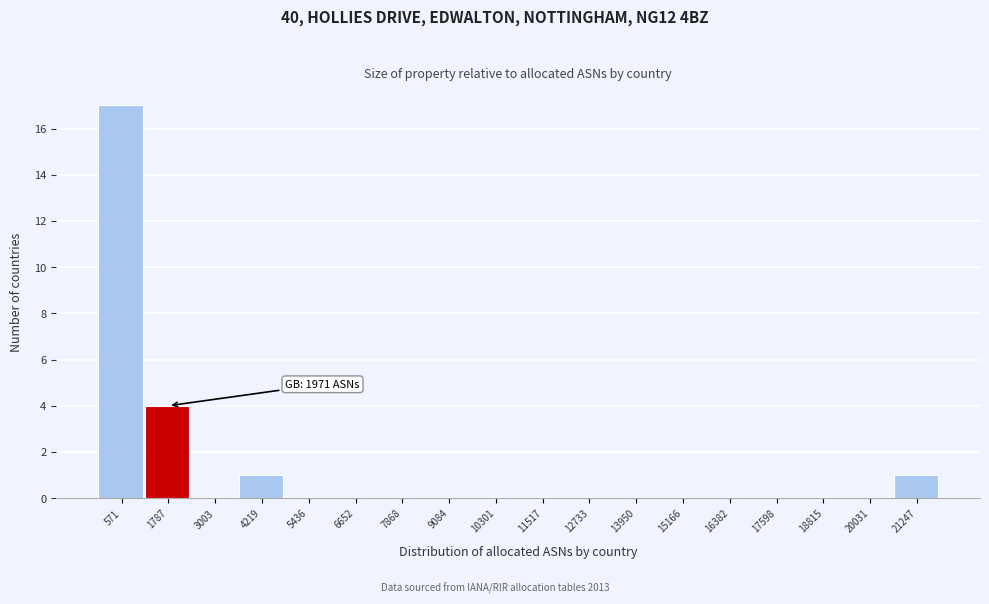

Reading left to right, extract all data points from this chart.

571=17	1787=4	3003=0	4219=1	5436=0	6652=0	7868=0	9084=0	10301=0	11517=0	12733=0	13950=0	15166=0	16382=0	17598=0	18815=0	20031=0	21247=1